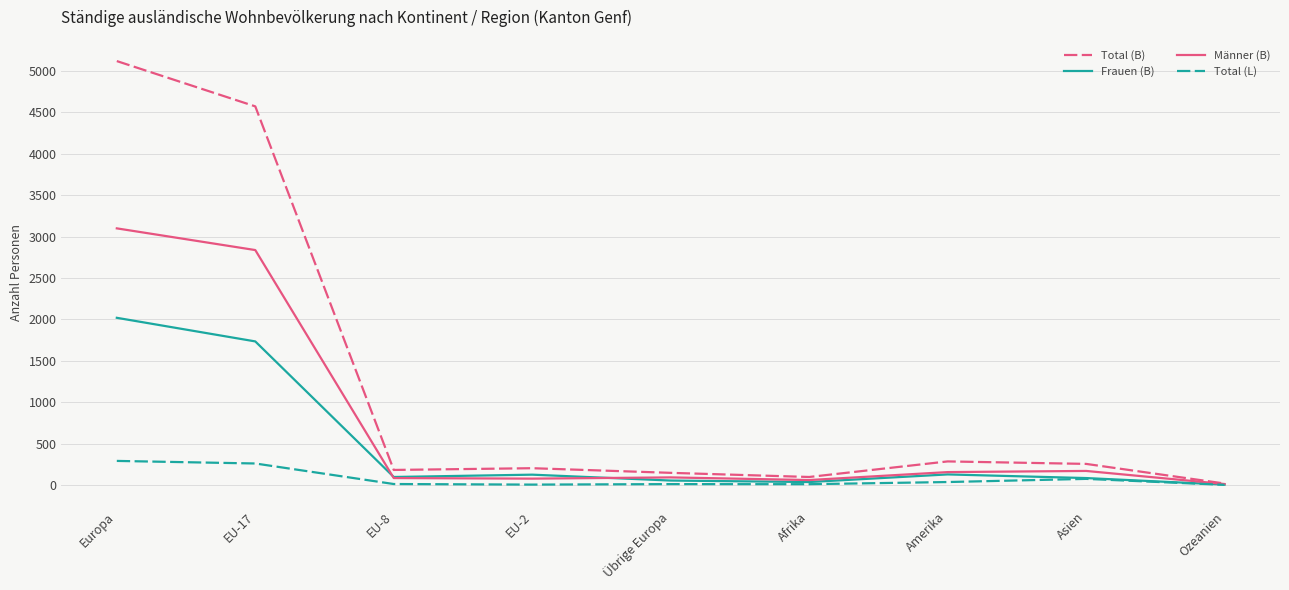

List the series in order of their peak value, highest first.

Total (B), Männer (B), Frauen (B), Total (L)